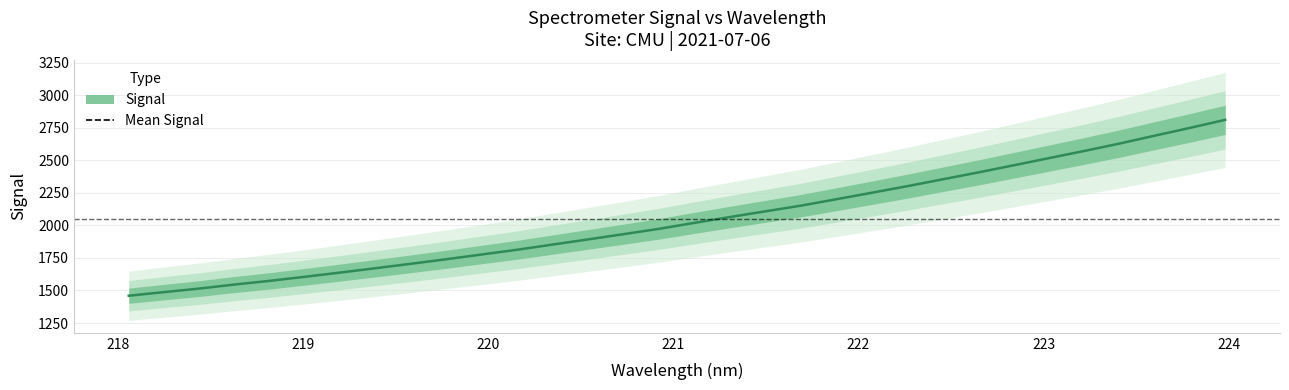

Is it true that the value at 218.6332 is 638.5?

False